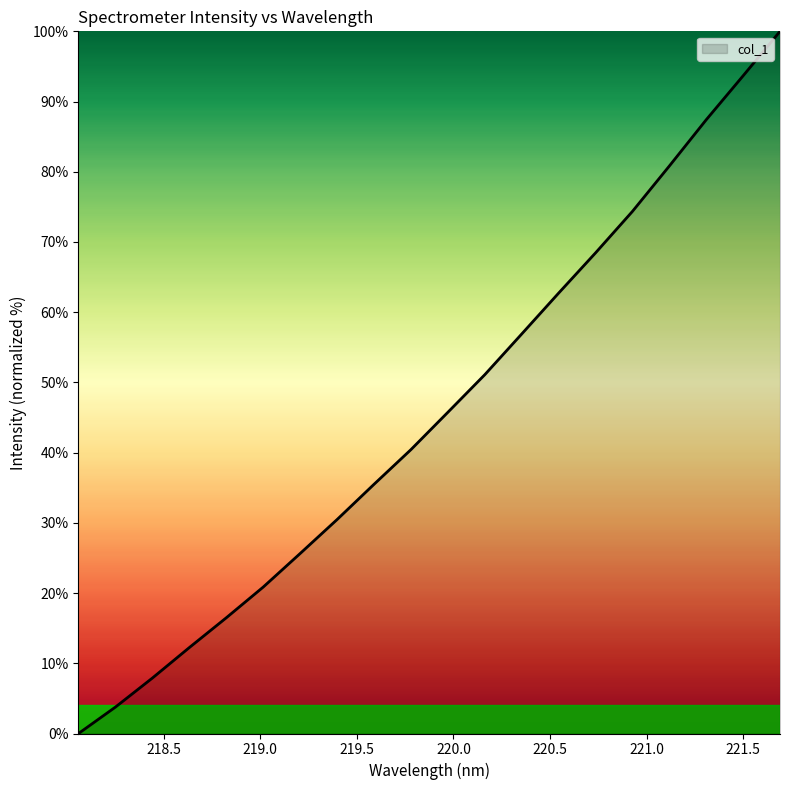

What is the greatest value displayed?

100.0